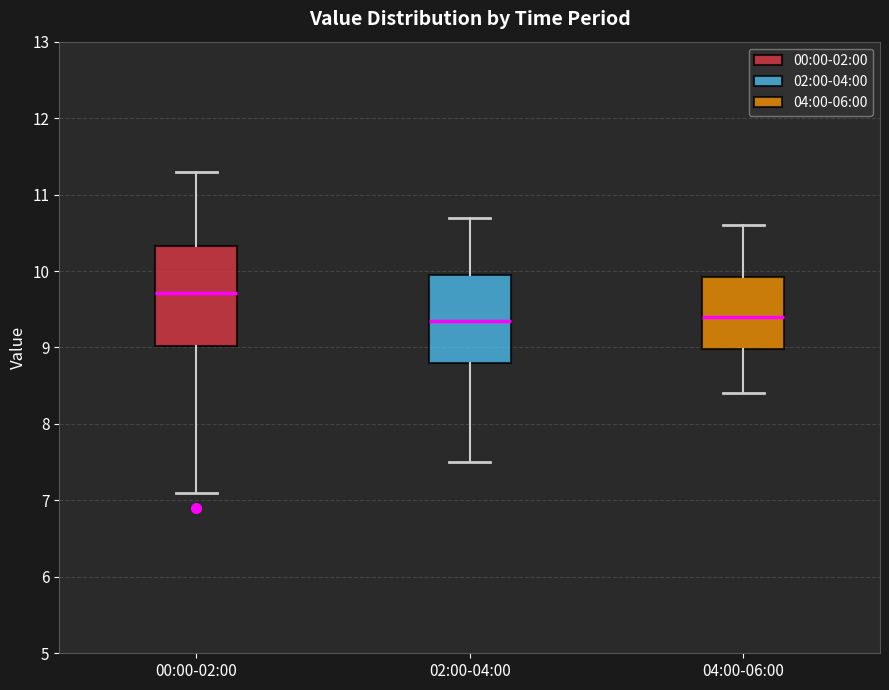

Reading left to right, read every box against the y-axis: the position of its median line, the range the box covers, and the ends of its whiskers. The values are not printed on the chart, so give them approximately, as read against the axis.

00:00-02:00: median 9.7, box 9.0 to 10.3, whiskers 7.1 to 11.3
02:00-04:00: median 9.4, box 8.8 to 10.0, whiskers 7.5 to 10.7
04:00-06:00: median 9.4, box 9.0 to 9.9, whiskers 8.4 to 10.6